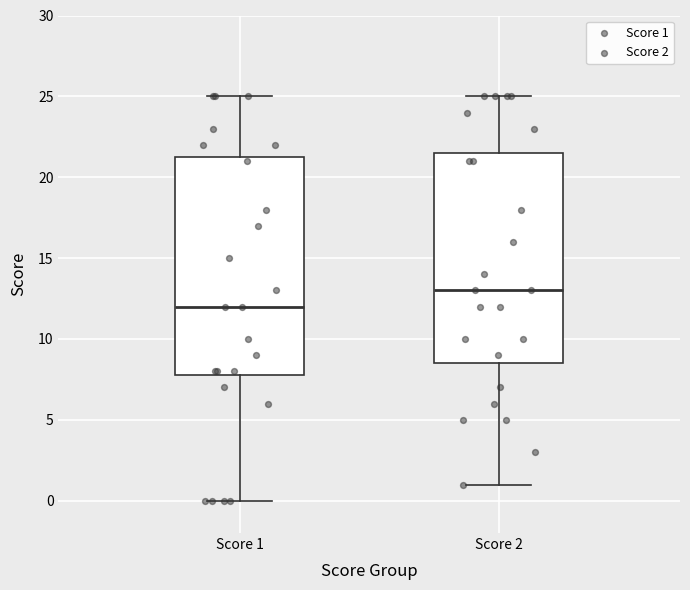

Reading left to right, transcribe this box plot: for each box, give where its median line is, the range the box spans, and where its two whiskers end, as read against the y-axis. The values are not printed on the chart, so give them approximately, as read against the axis.

Score 1: median 12.0, box 8.0 to 21.5, whiskers 0.0 to 25.0
Score 2: median 13.0, box 8.5 to 21.5, whiskers 1.0 to 25.0